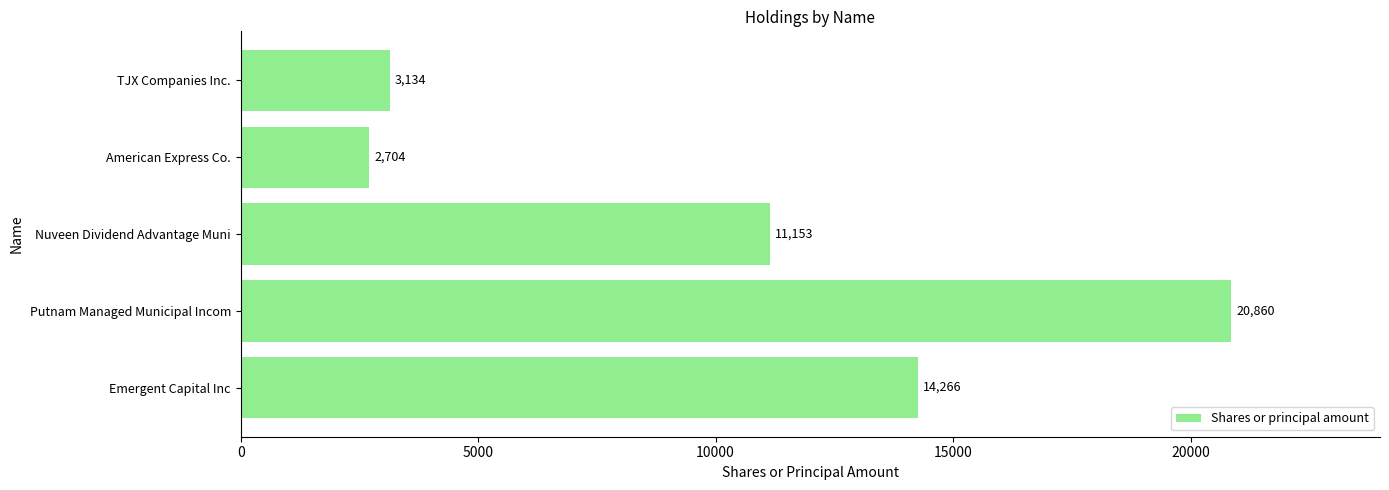

What is the average value?

10423